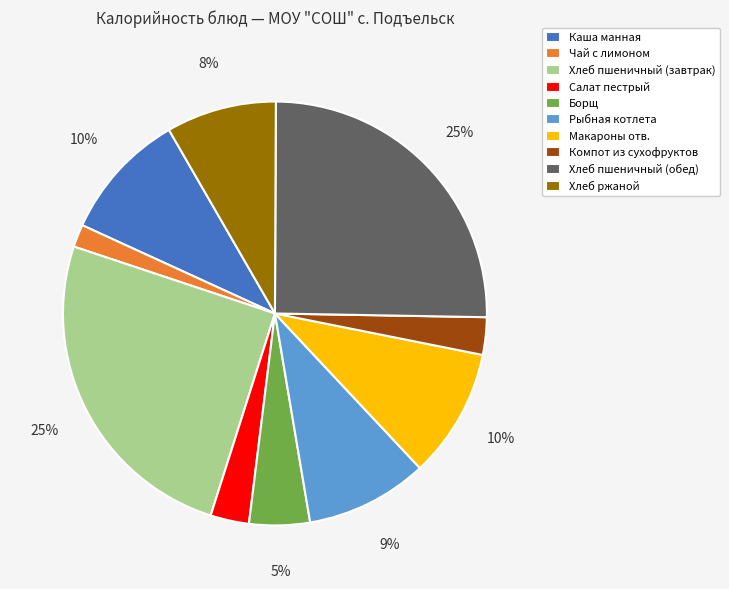

What is the smallest slice in the pie chart?

Чай с лимоном